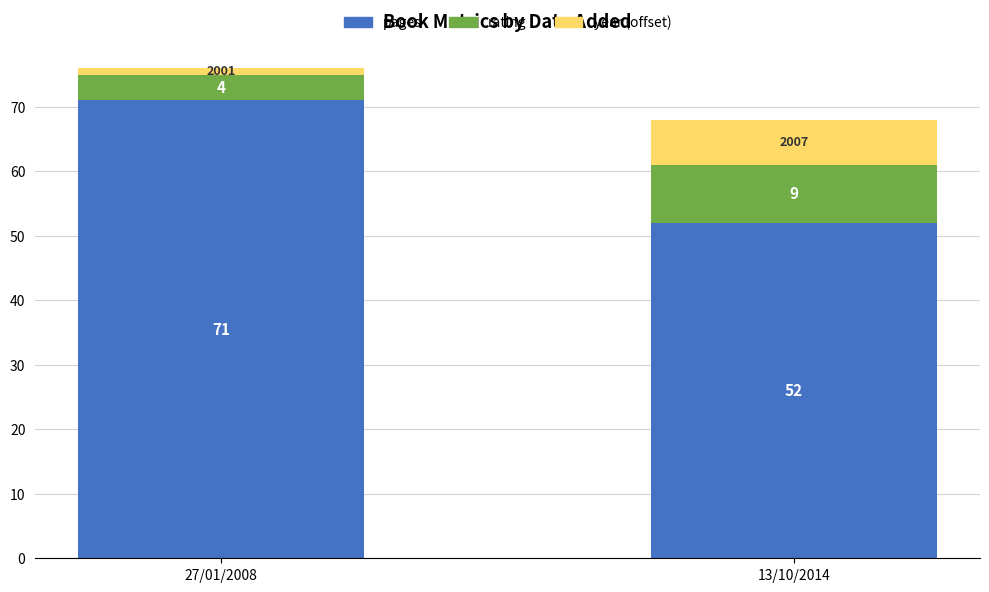

Reading left to right, what are the values for pages?

71	52